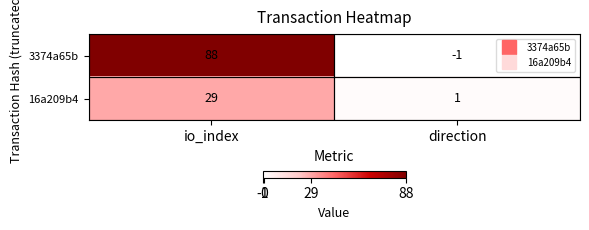

How many values in the 3374a65b series are below 88?

1